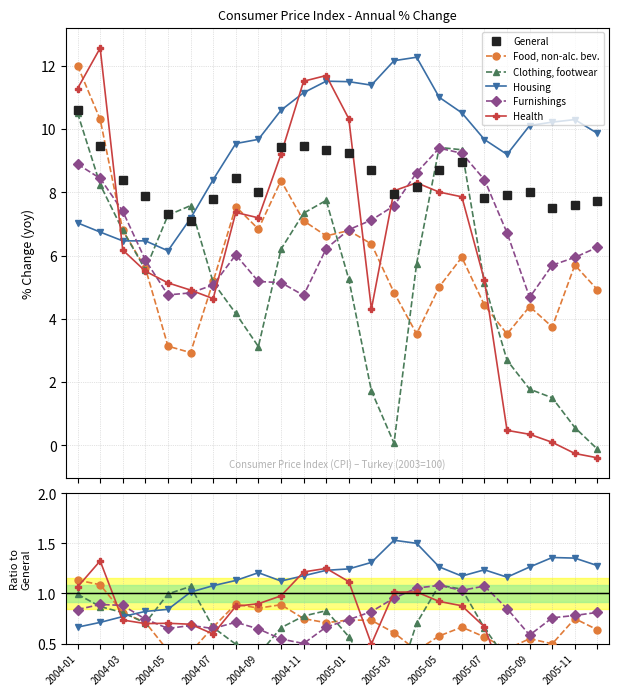

Which series ends up on top after the final intersection of Housing and Health?

Housing